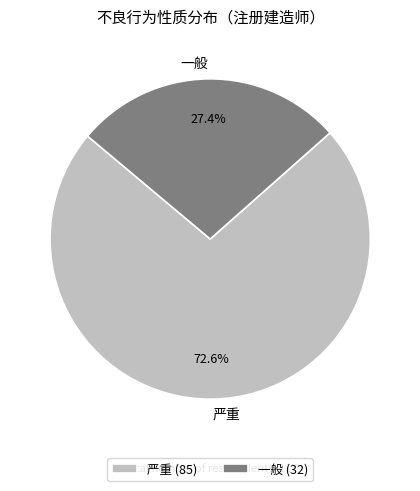

What is the largest slice in the pie chart?

严重